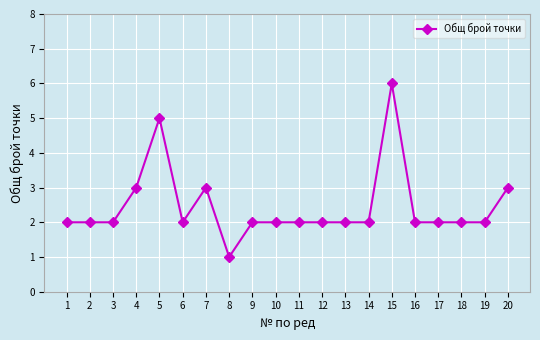

The value at 6 is 2. True or false?

True